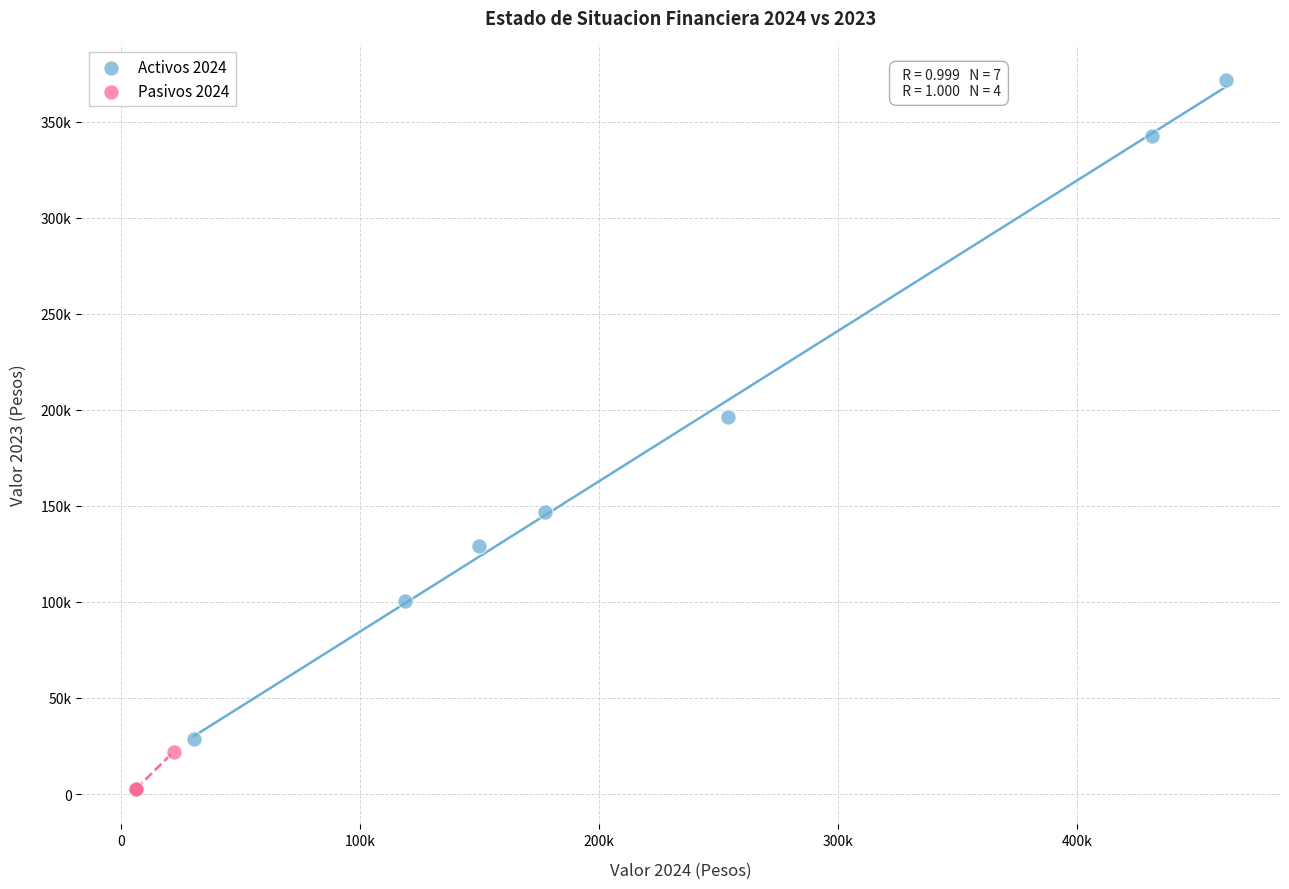

What are all the series names shown in the legend?

Activos 2024, Pasivos 2024